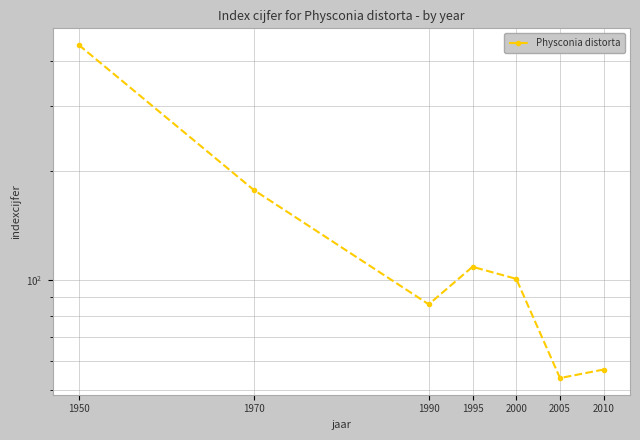

Where is the data nearest to the value 248?

1970